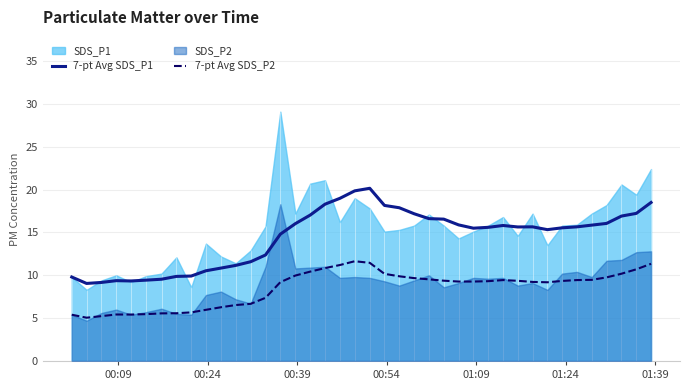

True or false: 7-pt Avg SDS_P2 and 7-pt Avg SDS_P1 cross at least once.

False